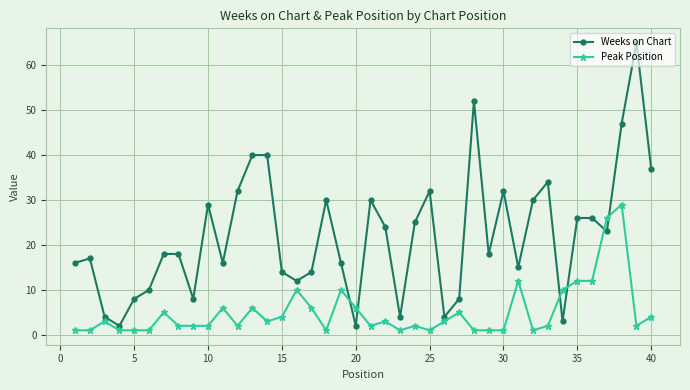

Which series has the largest range (max minus min)?

Weeks on Chart